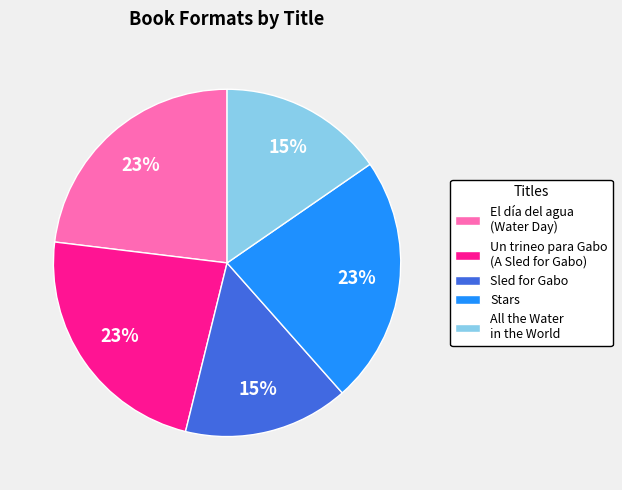

How many segments does this pie chart have?

5